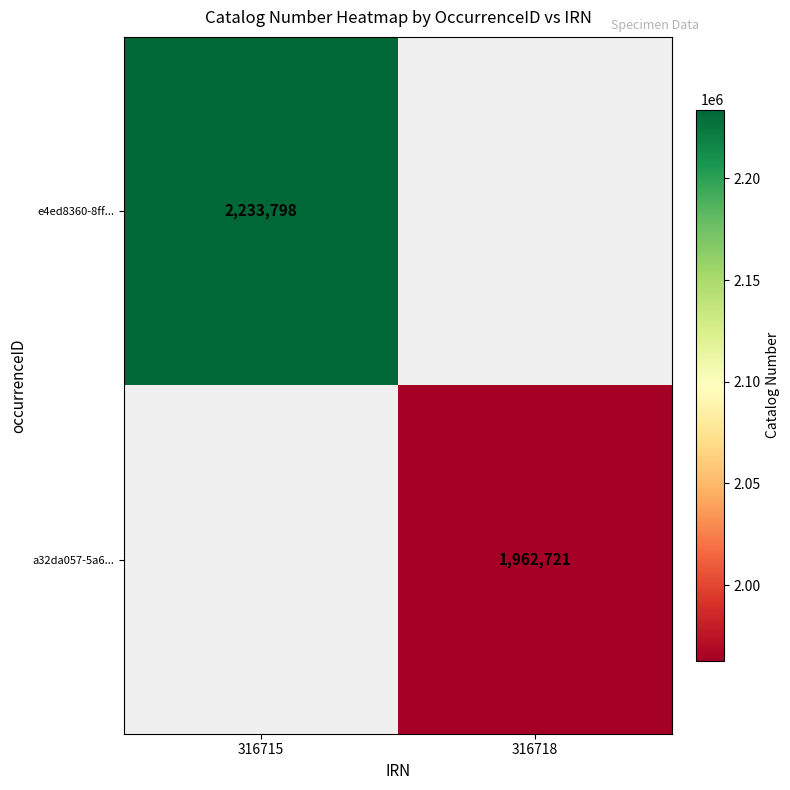

Is it true that a32da057-5a6... equals 3307426 at 316718?

False